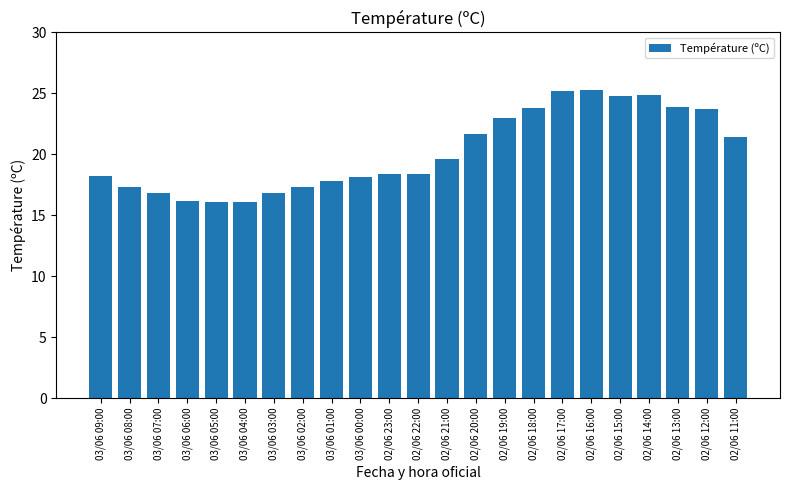

What is the difference between the maximum and second lowest values?

9.2